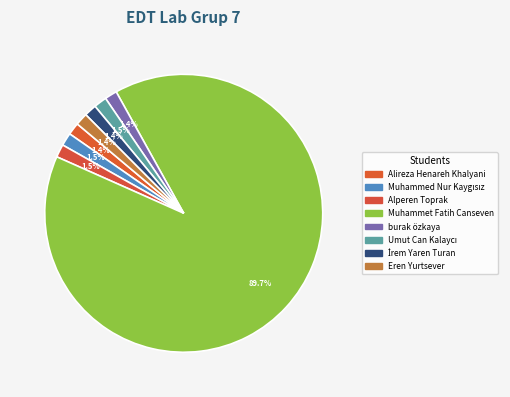

How many slices are in this pie chart?

8